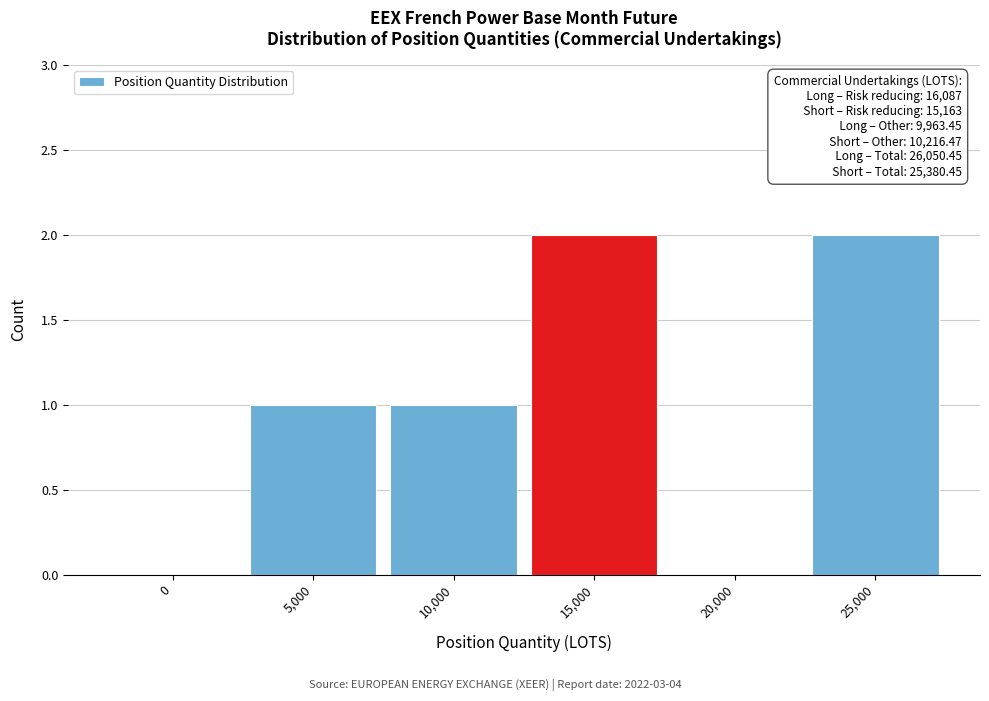

Reading left to right, transcribe all the data shown in this chart.

0=0	5,000=1	10,000=1	15,000=2	20,000=0	25,000=2